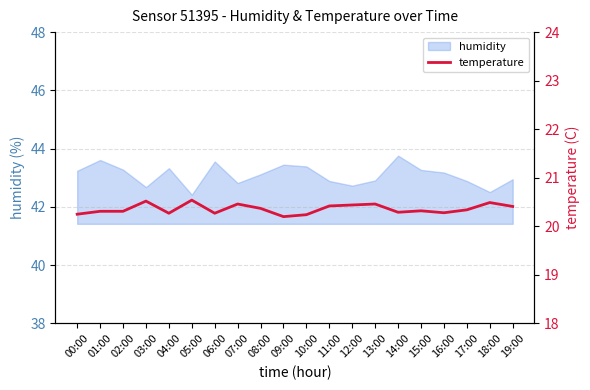

True or false: humidity has a value of 43.4 at 10:00.

True